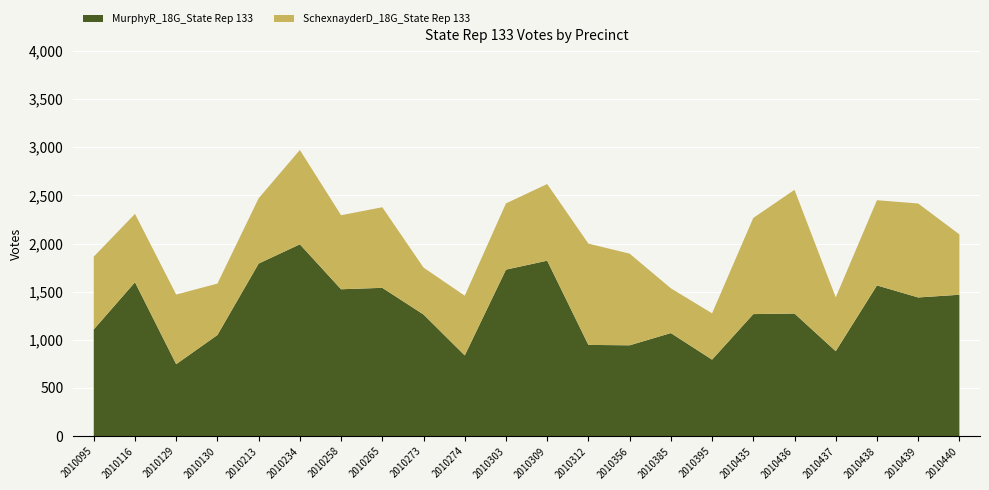

Reading left to right, what are all the values shown in this chart?

MurphyR_18G_State Rep 133: 2010095=1108	2010116=1598	2010129=747	2010130=1050	2010213=1792	2010234=1992	2010258=1525	2010265=1540	2010273=1263	2010274=838	2010303=1729	2010309=1822	2010312=947	2010356=943	2010385=1070	2010395=794	2010435=1267	2010436=1273	2010437=882	2010438=1565	2010439=1440	2010440=1468
SchexnayderD_18G_State Rep 133: 2010095=756	2010116=710	2010129=723	2010130=534	2010213=678	2010234=980	2010258=769	2010265=837	2010273=487	2010274=620	2010303=688	2010309=796	2010312=1052	2010356=952	2010385=465	2010395=481	2010435=999	2010436=1285	2010437=559	2010438=885	2010439=976	2010440=627